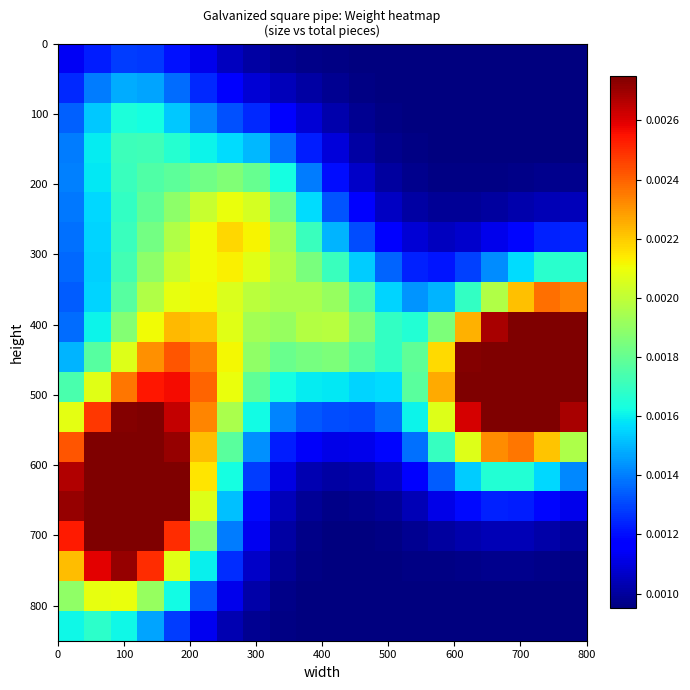

How many data points does each series have?

20